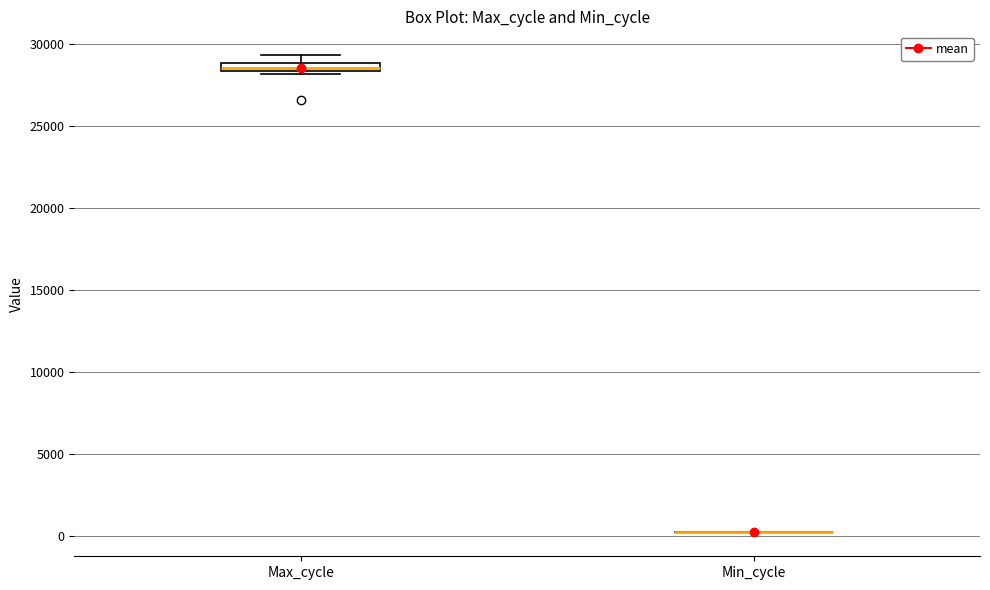

Which box is the tallest, from its lower edge to its upper edge?

Max_cycle